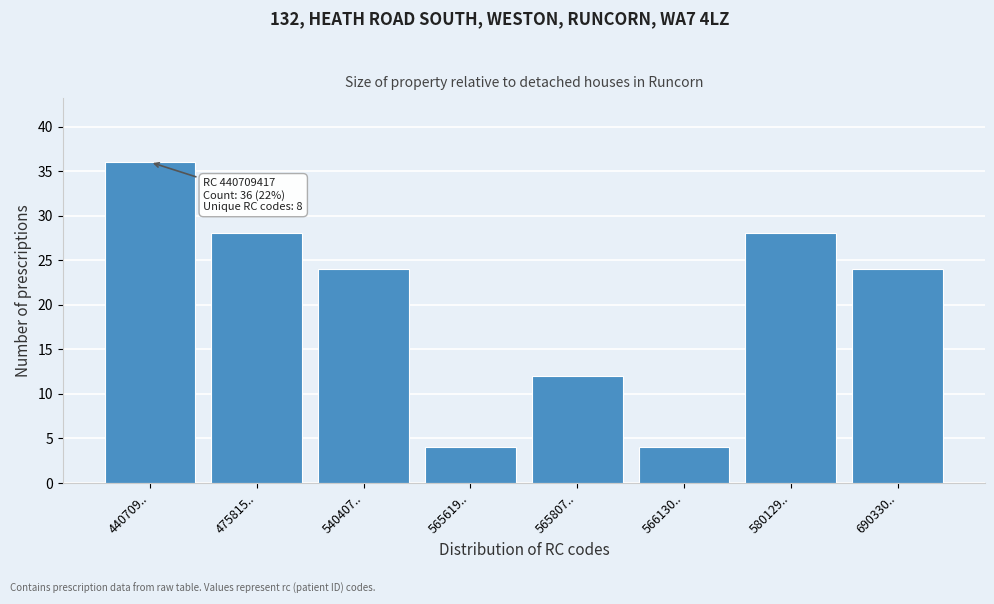

Reading right to left, list all the values displayed in this chart.

24	28	4	12	4	24	28	36